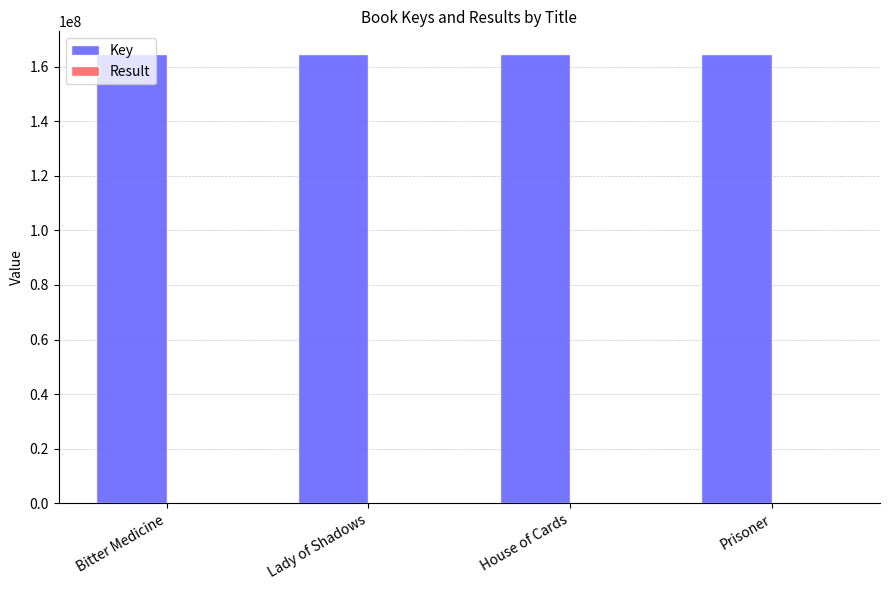

True or false: Key has a value of 52640206 at House of Cards.

False